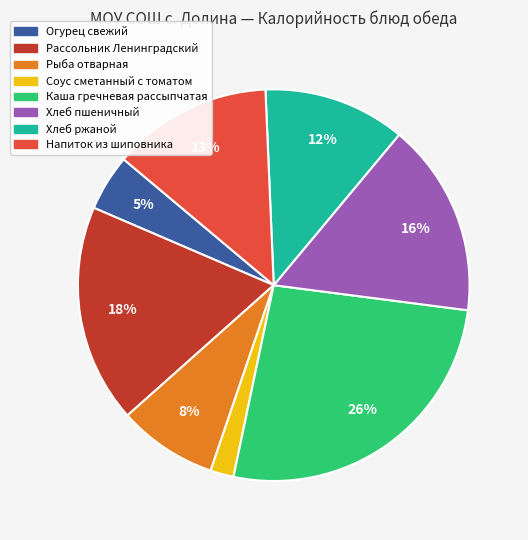

How many slices are in this pie chart?

8